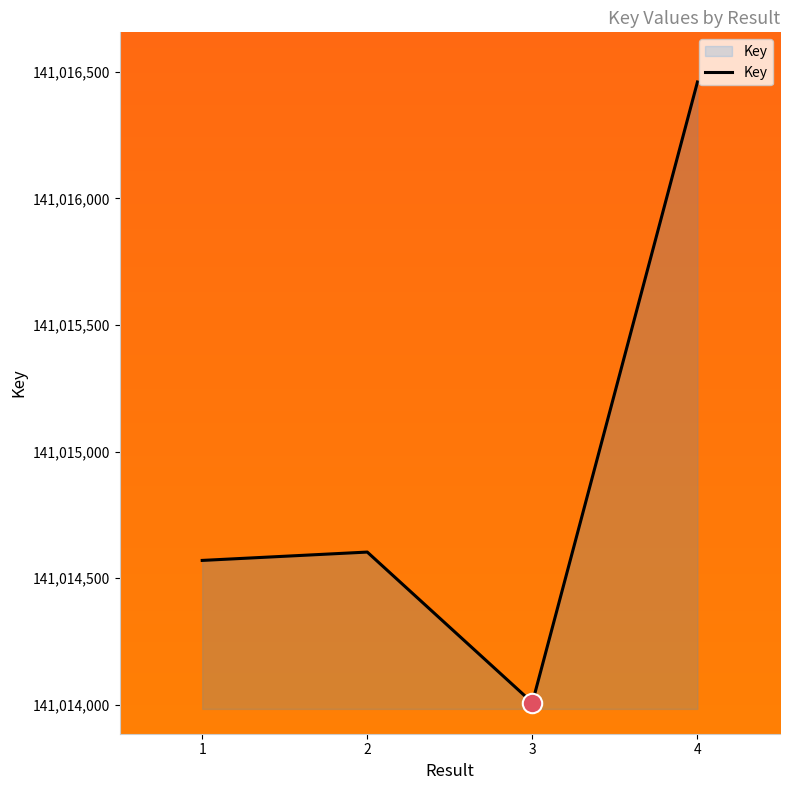

What is the ratio of the value at 4 to the value at 3?

1.0